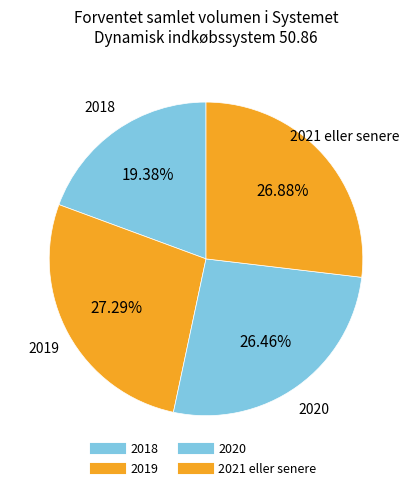

How much of the chart is everything except 2018?

80.6%